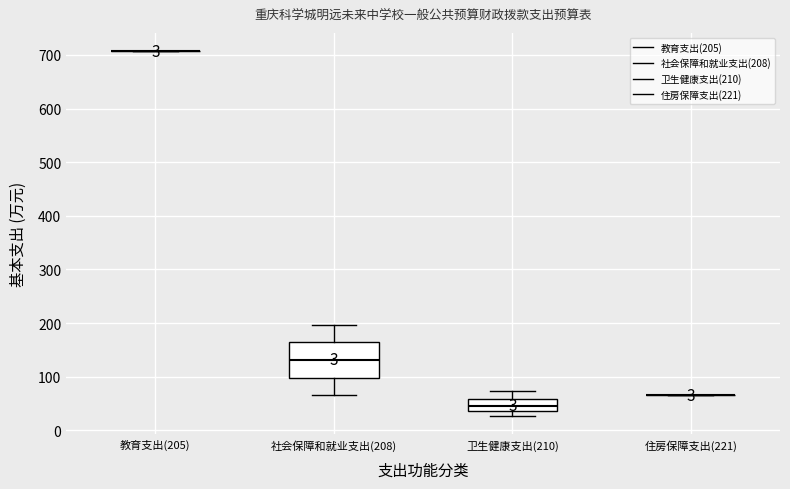

Reading left to right, read every box against the y-axis: the position of its median line, the range the box covers, and the ends of its whiskers. The values are not printed on the chart, so give them approximately, as read against the axis.

教育支出(205): box collapsed to a line at 710, whiskers 710 to 710
社会保障和就业支出(208): median 130, box 100 to 160, whiskers 70 to 200
卫生健康支出(210): median 50, box 40 to 60, whiskers 30 to 70
住房保障支出(221): box collapsed to a line at 70, whiskers 70 to 70